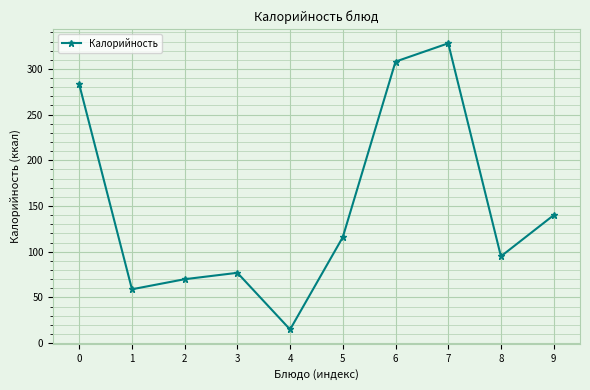

Does the chart display data point markers on the line(s)?

Yes